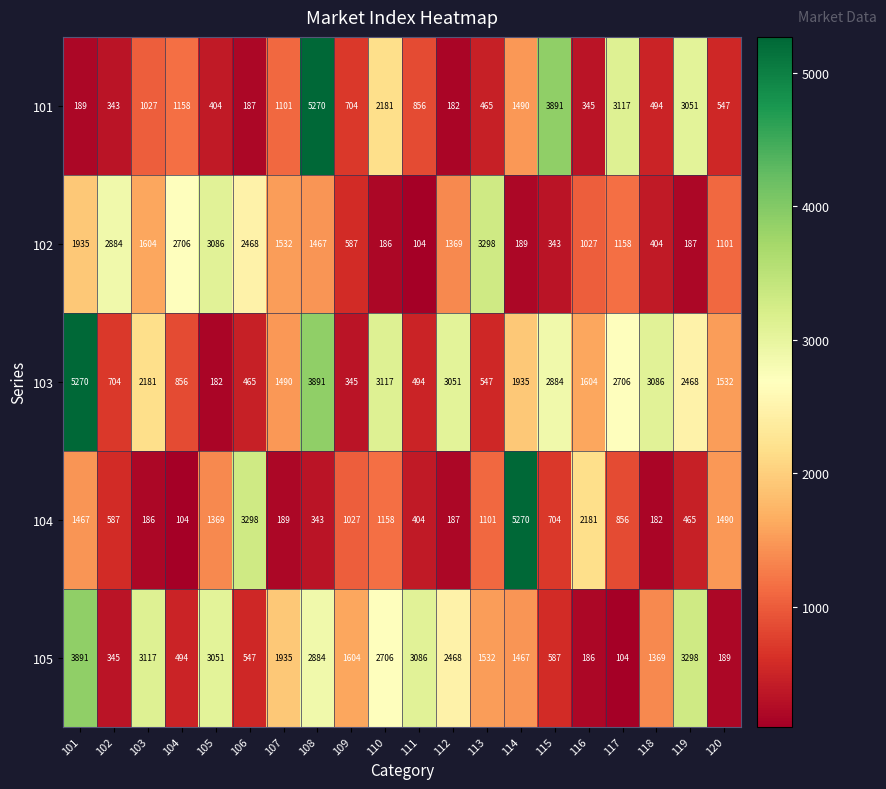

What is the total value across all series at 107?

6247